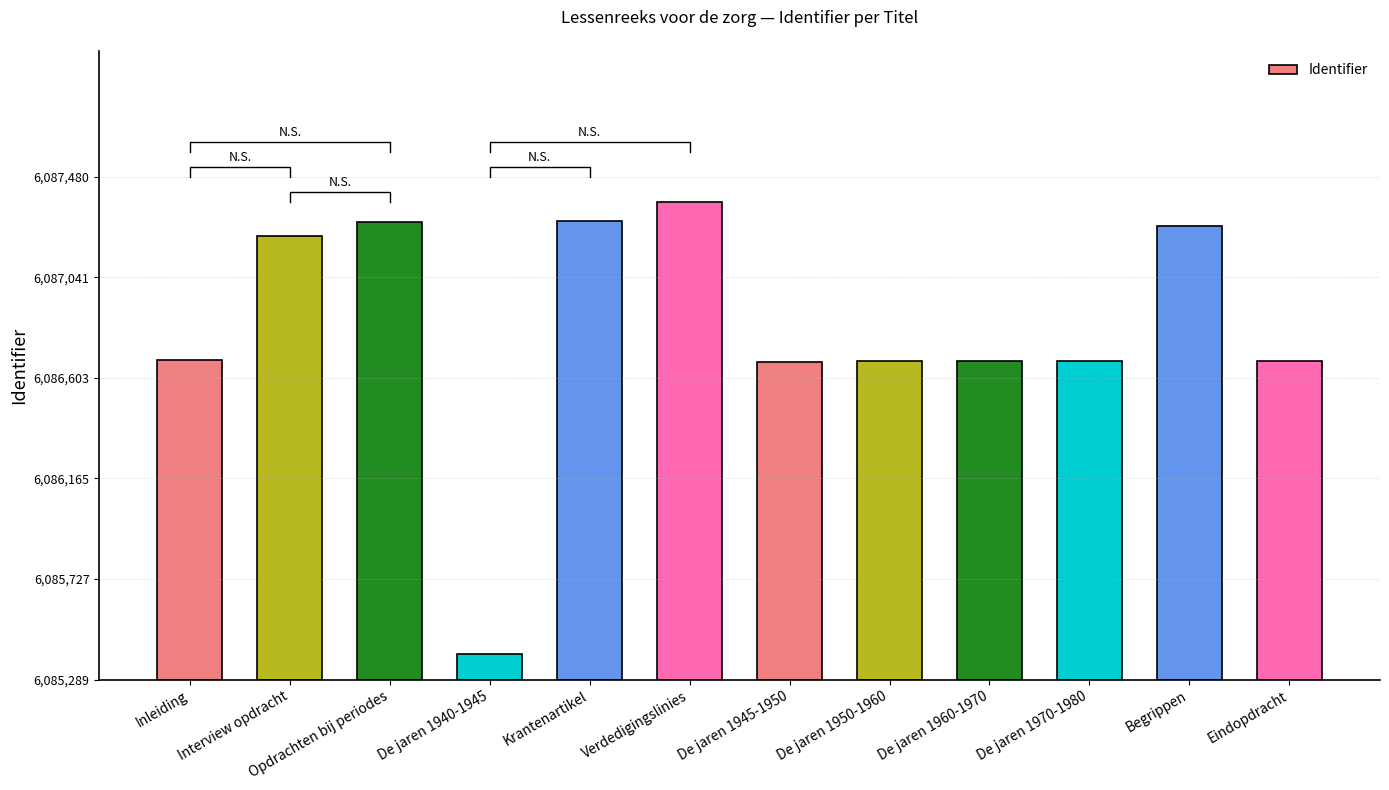

Does the chart contain stacked bars?

No